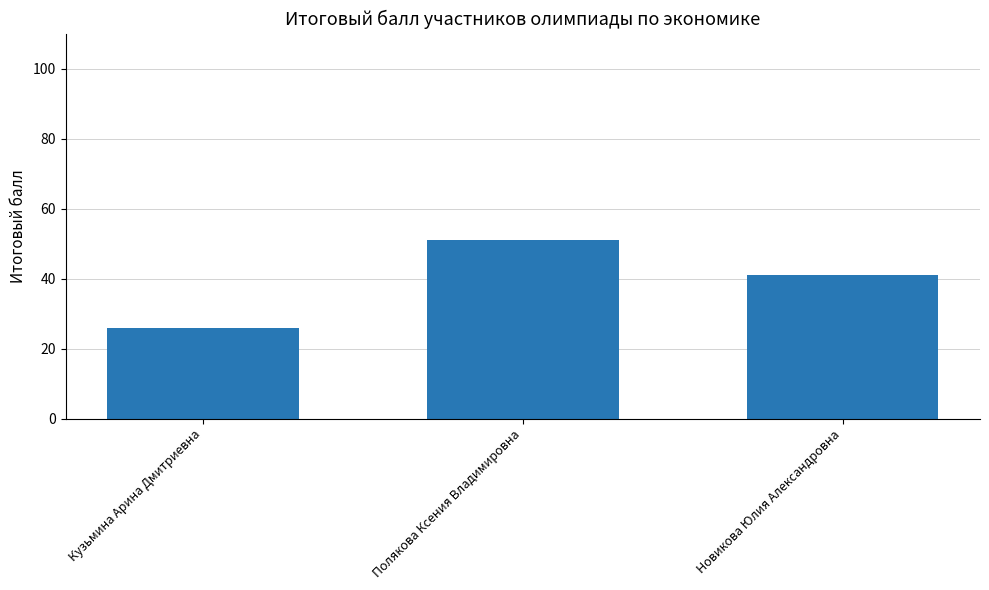

How many data points are less than 41?

1